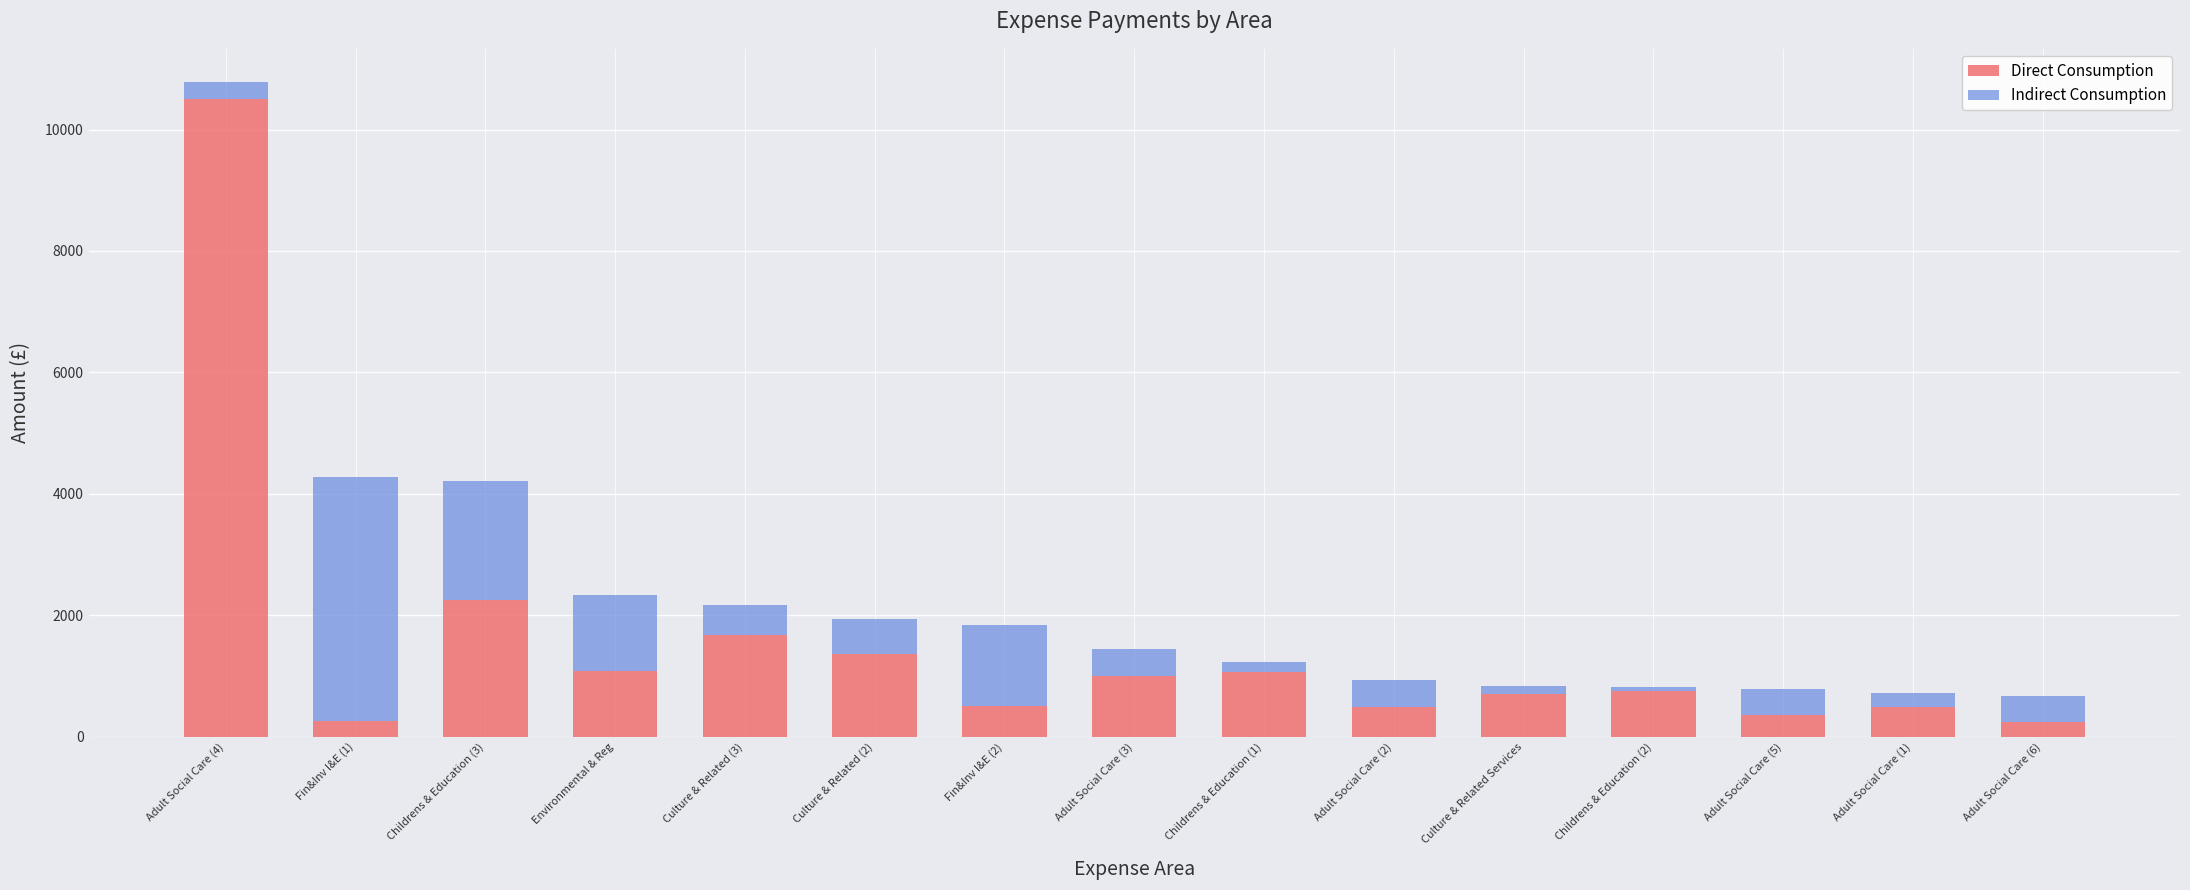

What is the maximum value for Direct Consumption?

10500.0